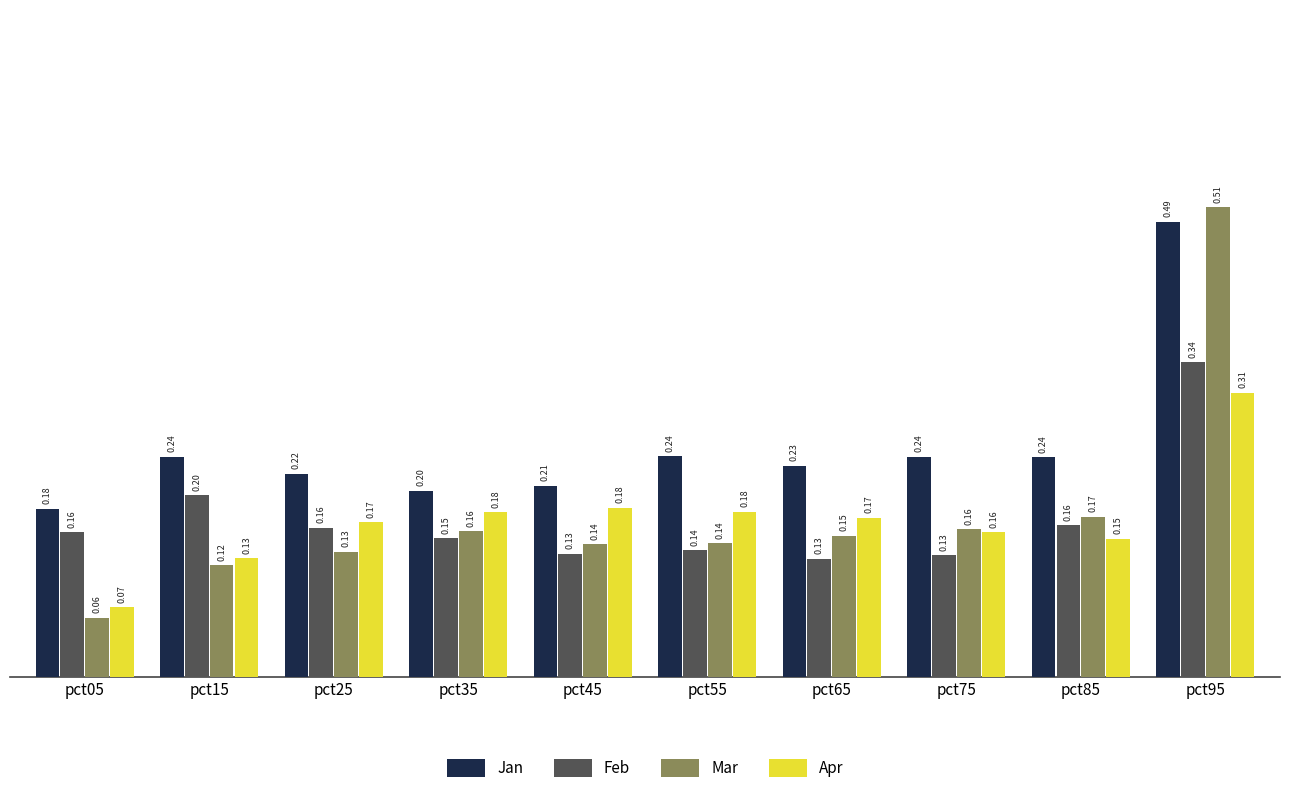

Which category has the lowest value across all series?

pct05